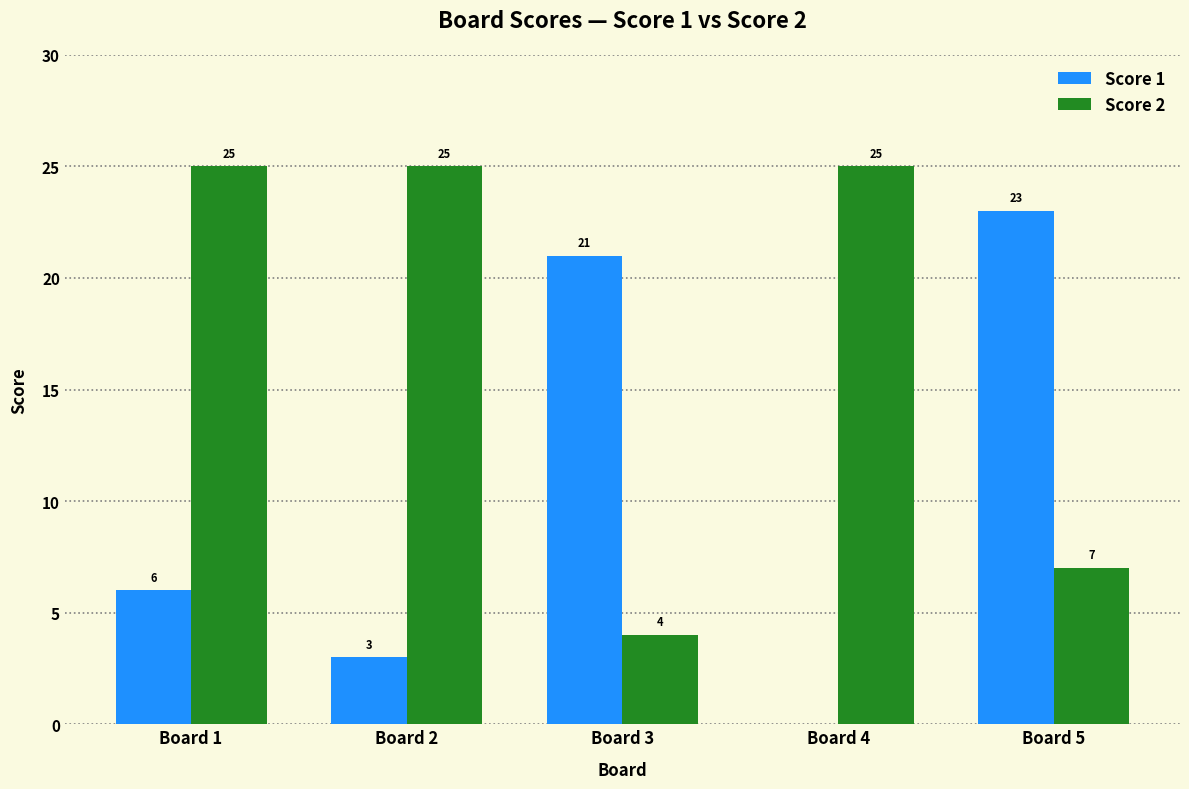

Which series changed the most between Board 3 and Board 5?

Score 2